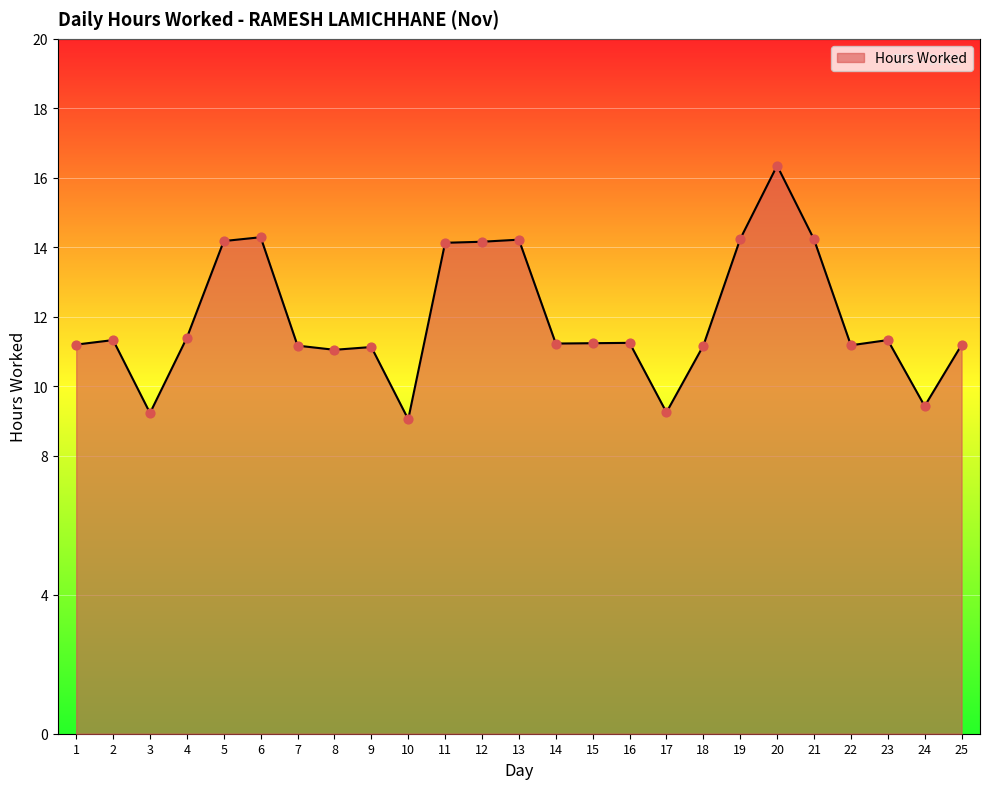

Approximately how many times larger is the value at 22 compared to 15?

1.0